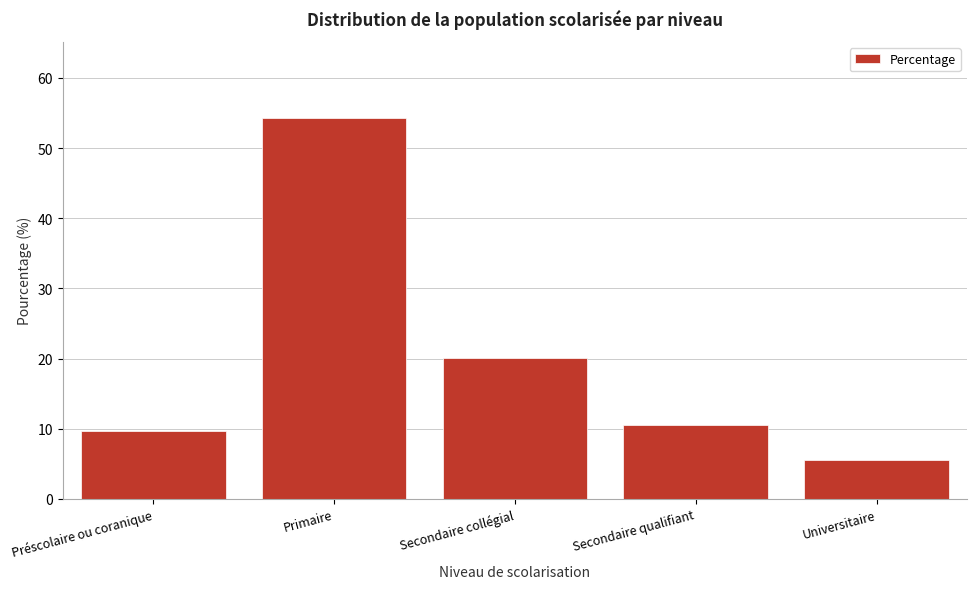

Reading left to right, extract all data points from this chart.

9.6	54.3	20.1	10.5	5.5